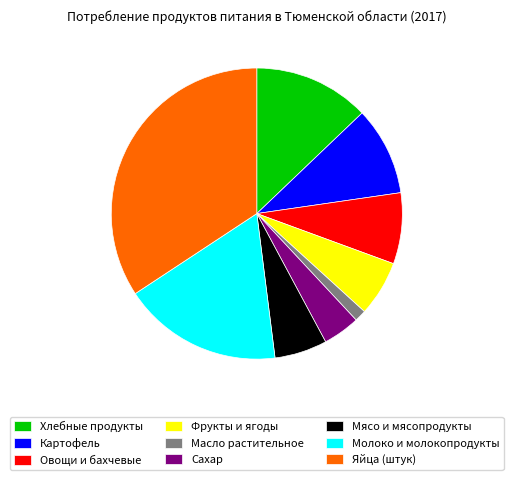

Which category has the biggest portion of the pie?

Яйца (штук)